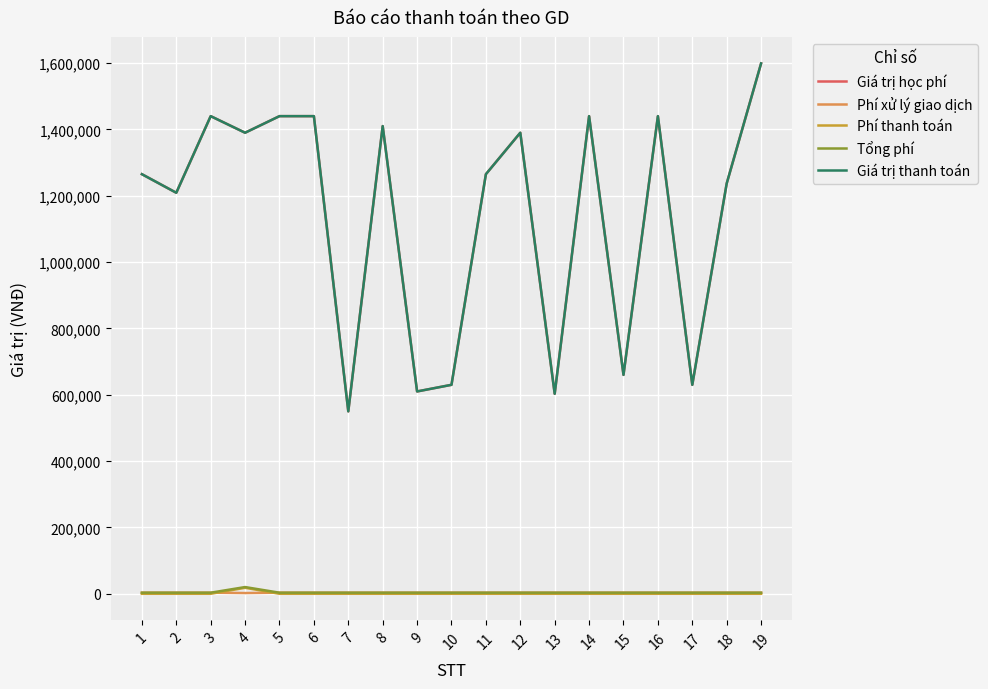

What is the maximum value for Giá trị thanh toán?

1599000